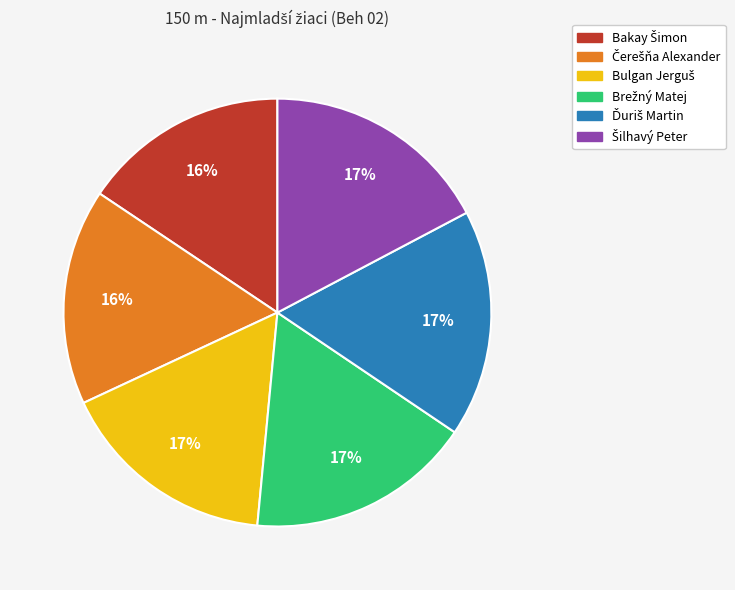

To the nearest percent, what is the average slice percentage?

17%